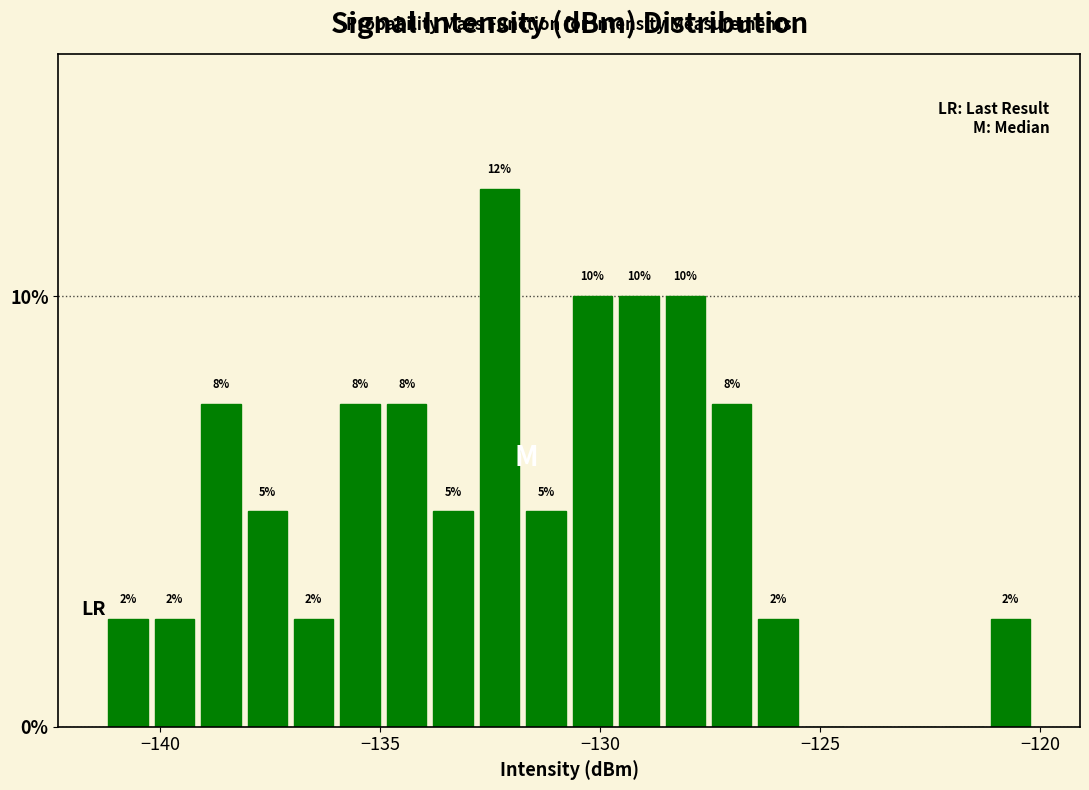

Around what value on the x-axis is the tallest bar? Give the approximate position of its centre, as read against the axis.

-132.5